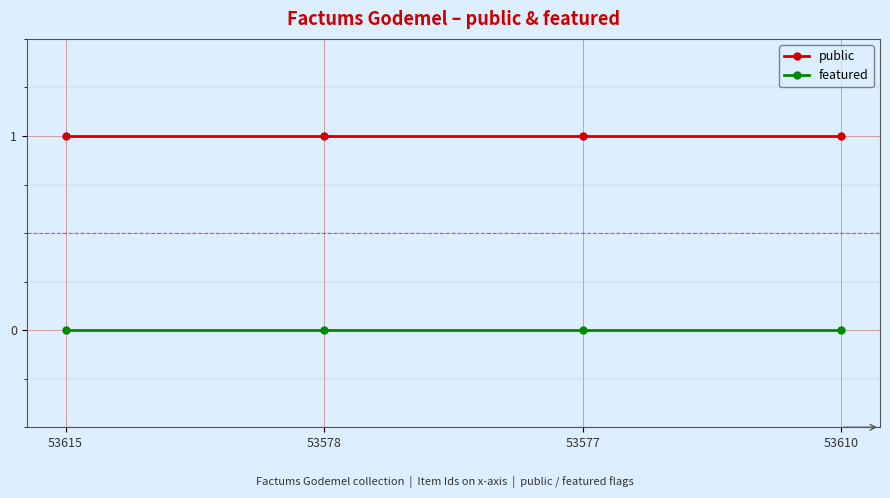

At how many categories does at least one series exceed 0?

4